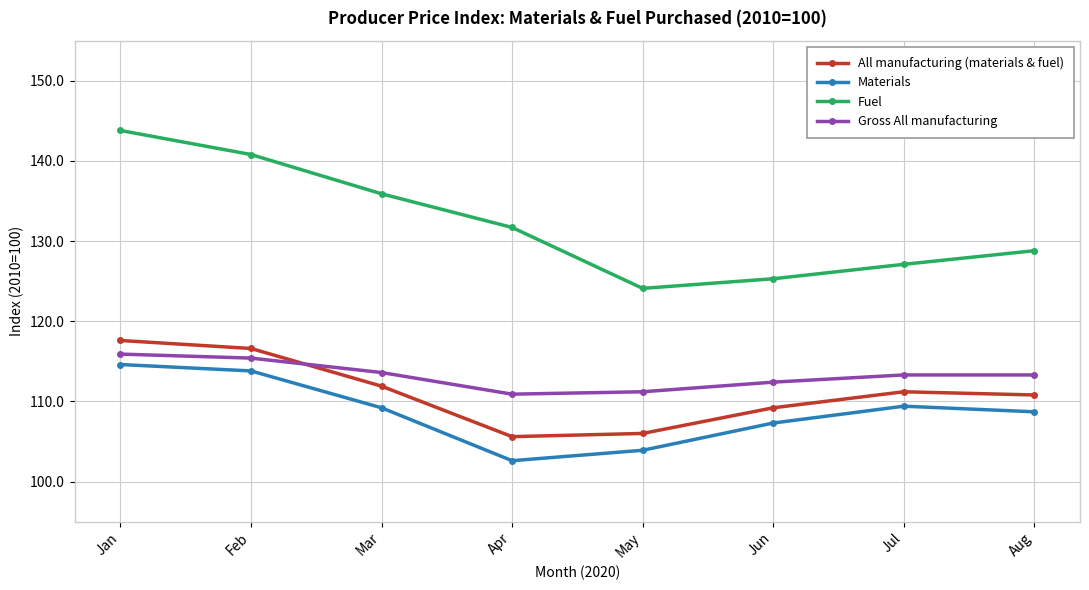

At which category does the chart reach its peak across all series?

Jan